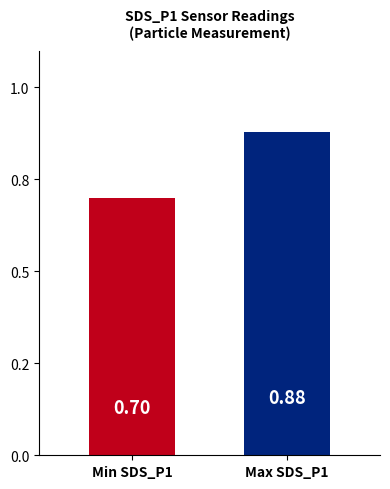

Are the bars horizontal?

No